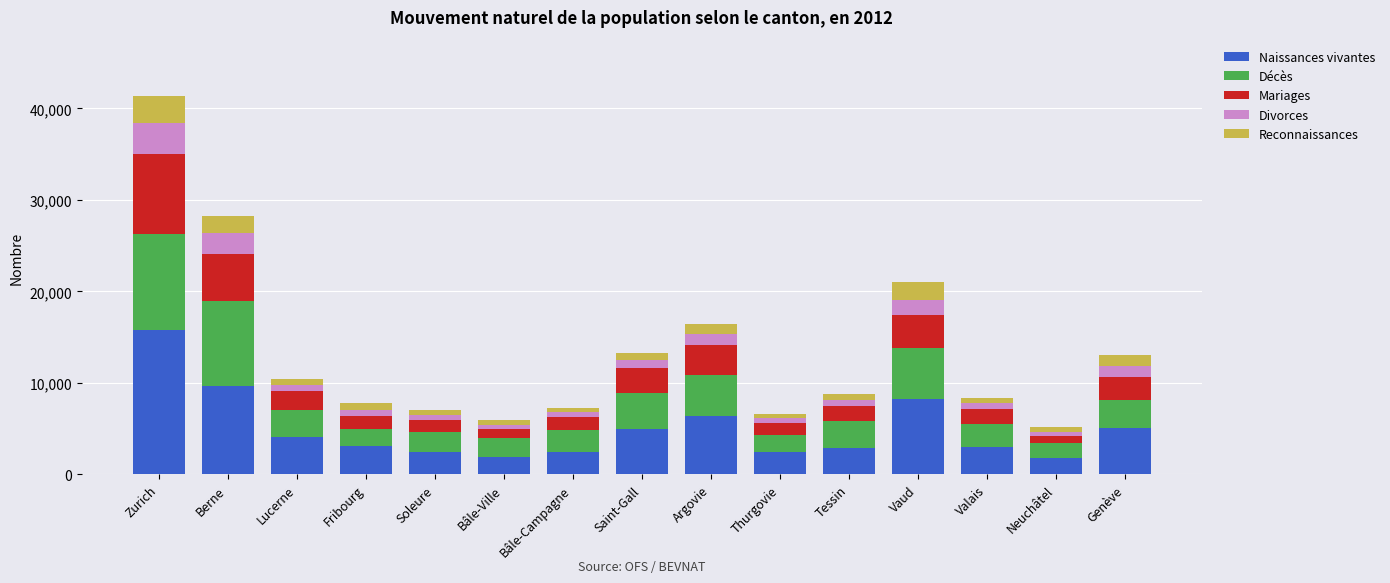

What is the total value across all series at Lucerne?

10466